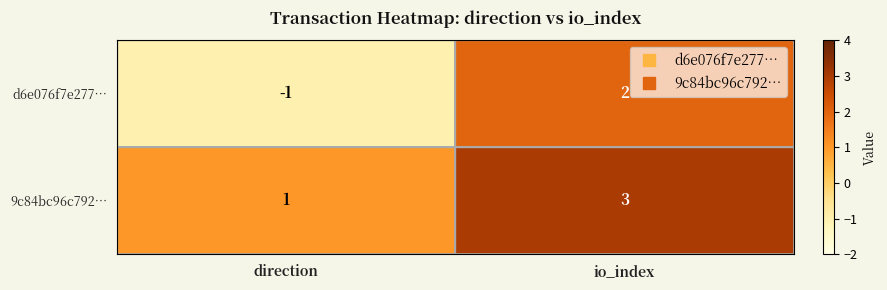

What is the spread (max minus min) of values at direction?

2